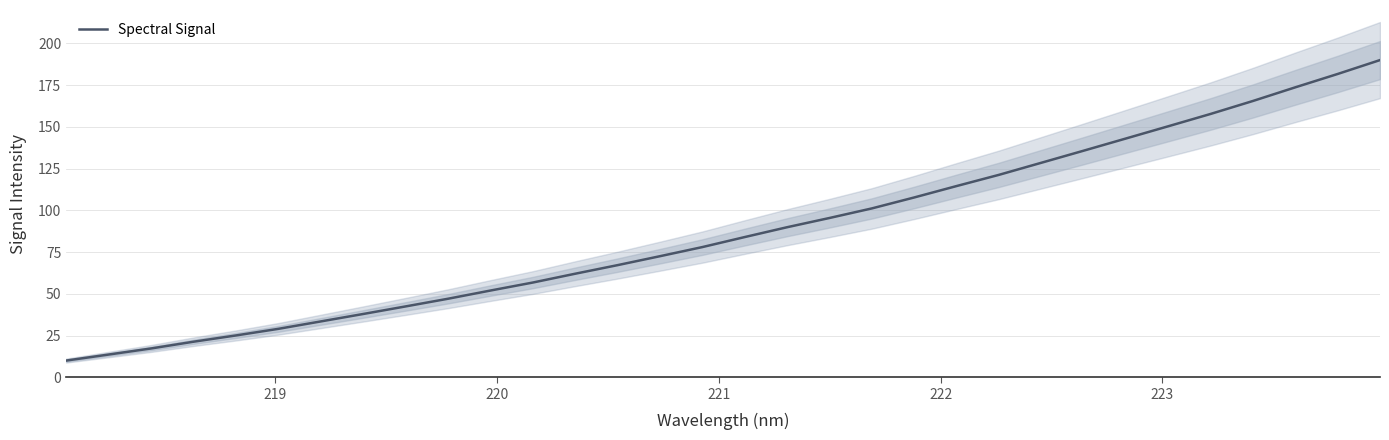

Reading right to left, list all the values displayed in this chart.

190.0	181.7	173.7	165.5	157.8	150.4	143.0	135.7	128.5	121.3	114.5	107.7	101.1	95.4	89.9	84.0	78.0	72.5	67.2	62.0	56.7	51.9	47.0	42.4	37.9	33.4	29.0	25.0	21.3	17.2	13.6	10.0